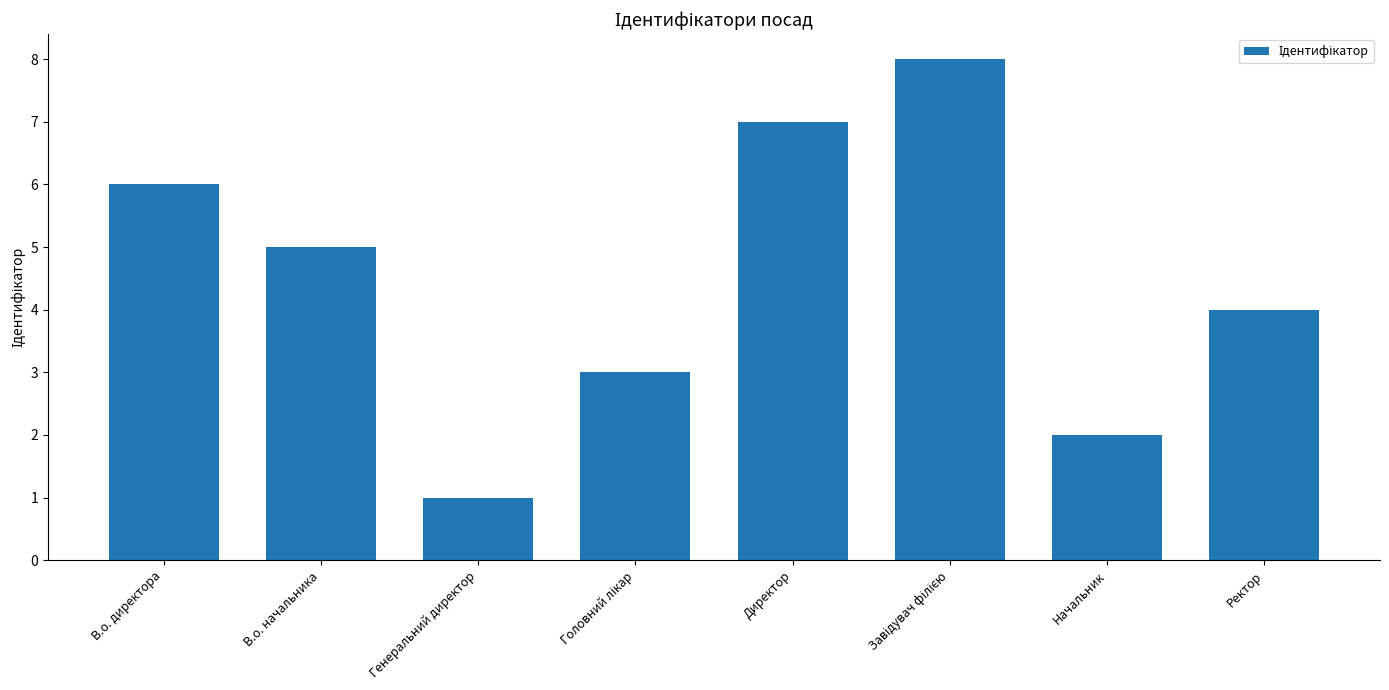

Is it true that the value at Директор is 7?

True